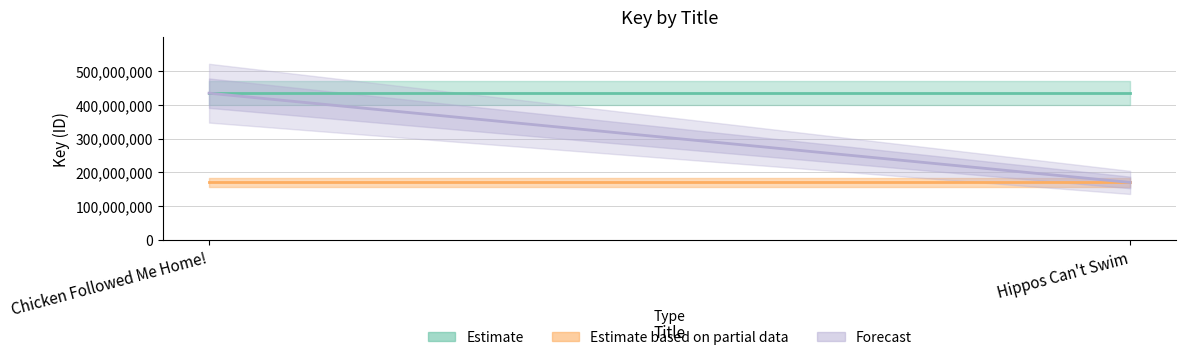

Is the value of Estimate based on partial data at Chicken Followed Me Home! greater than the value of Estimate at Chicken Followed Me Home!?

No